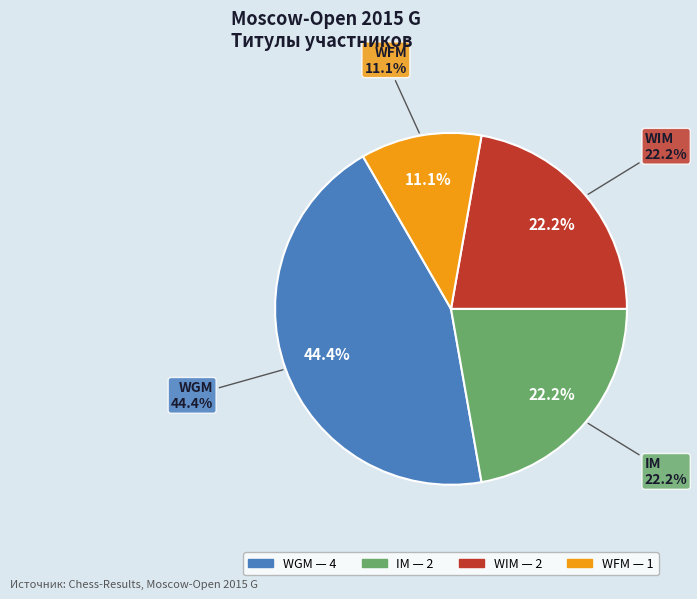

The WFM slice represents 11% of the pie. True or false?

True